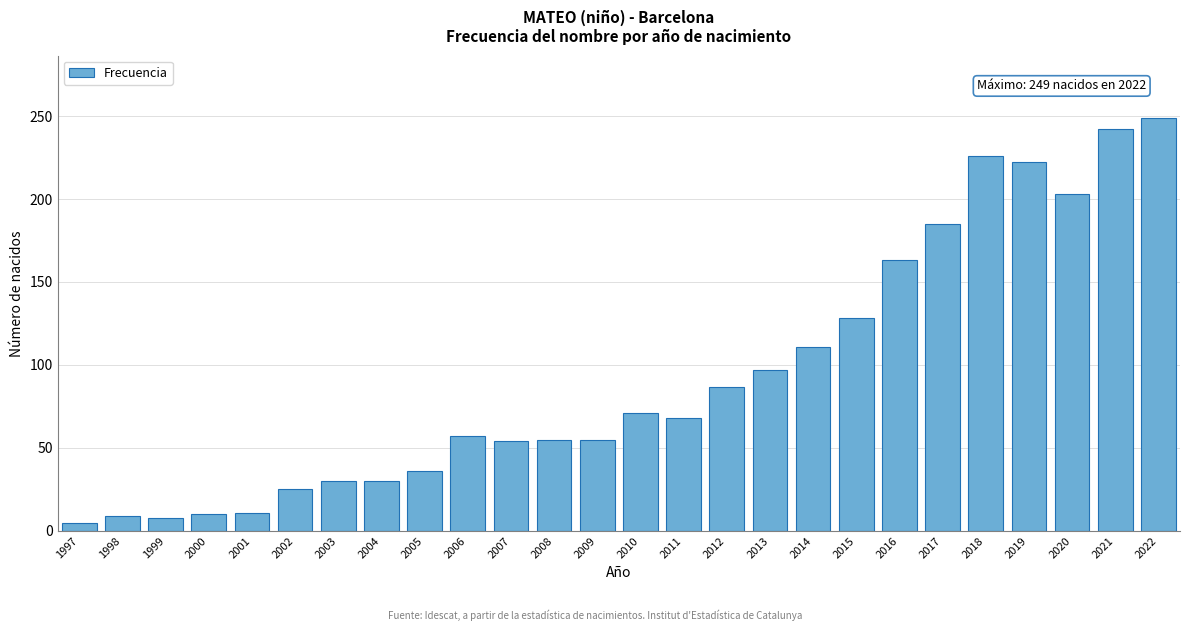

What is the approximate value at 2020?

203